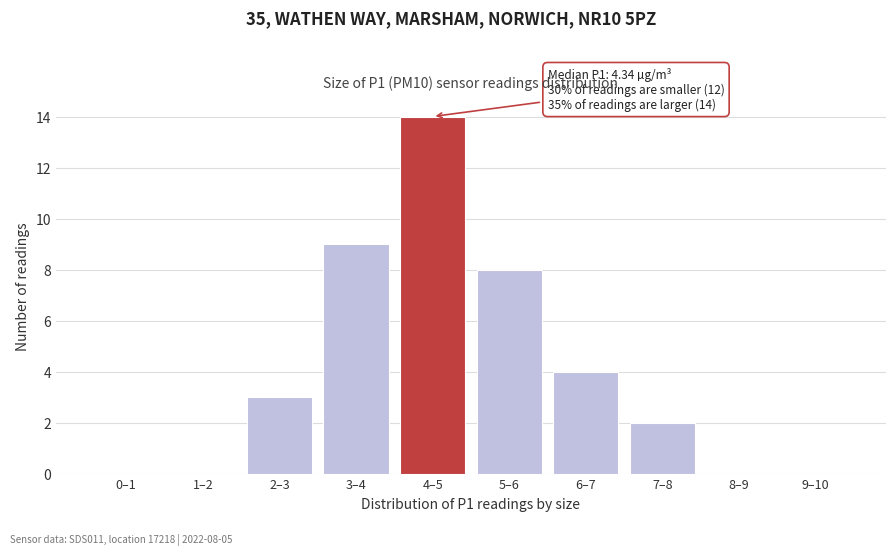

Reading right to left, transcribe all the data shown in this chart.

9–10=0	8–9=0	7–8=2	6–7=4	5–6=8	4–5=14	3–4=9	2–3=3	1–2=0	0–1=0